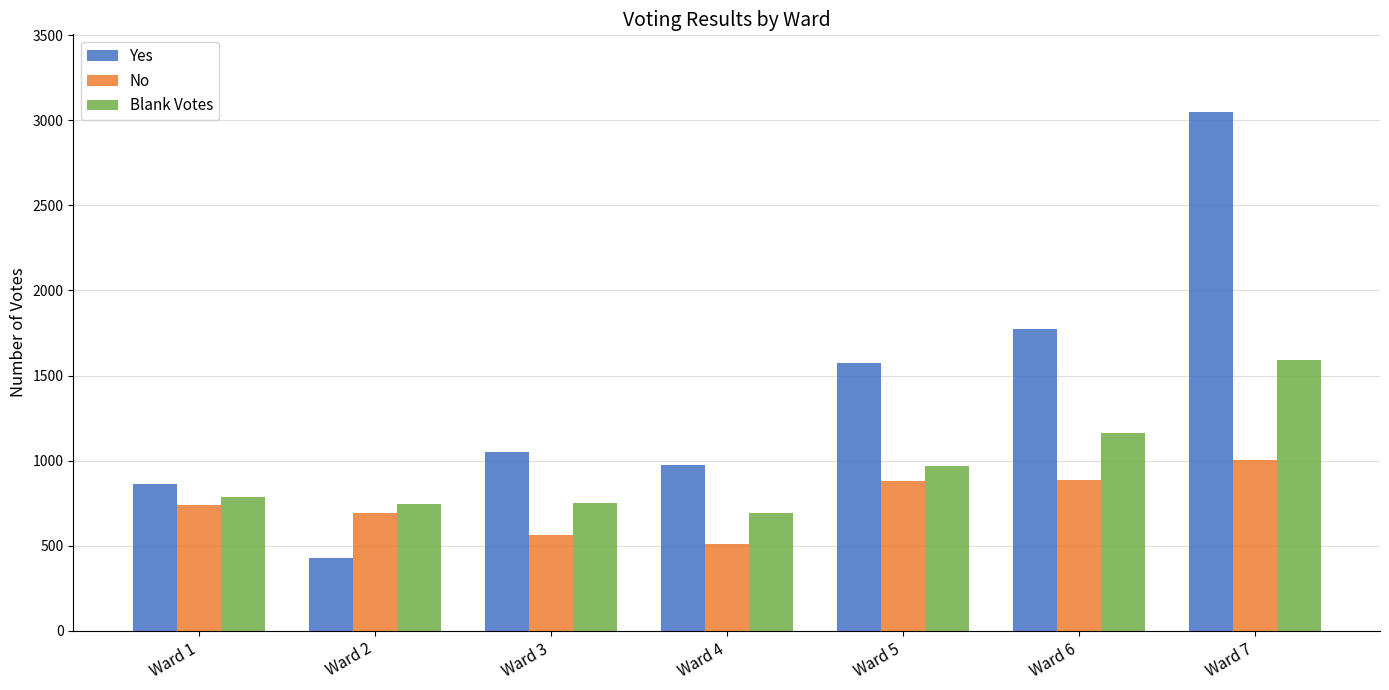

Rank the series by their maximum value, from lowest to highest.

No, Blank Votes, Yes